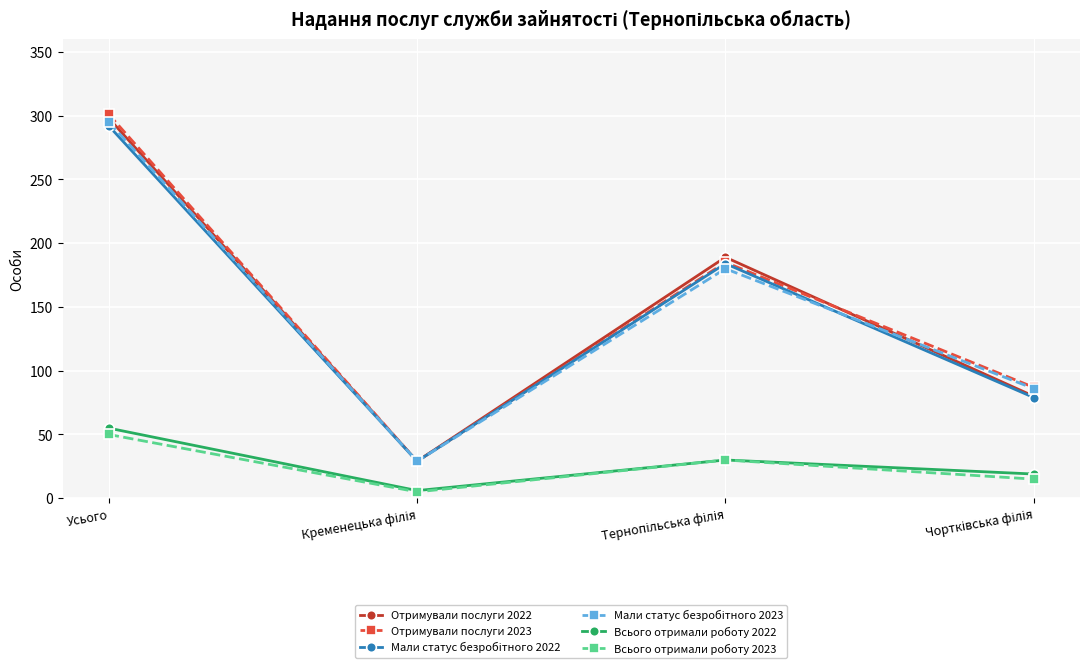

Is it true that Всього отримали роботу 2022 equals 21 at Усього?

False